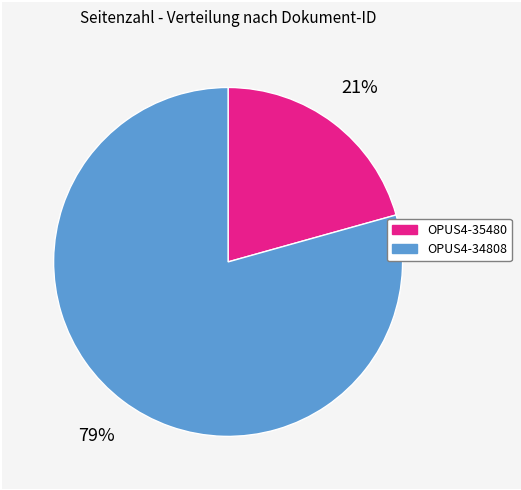

Is there a majority slice in this chart?

Yes